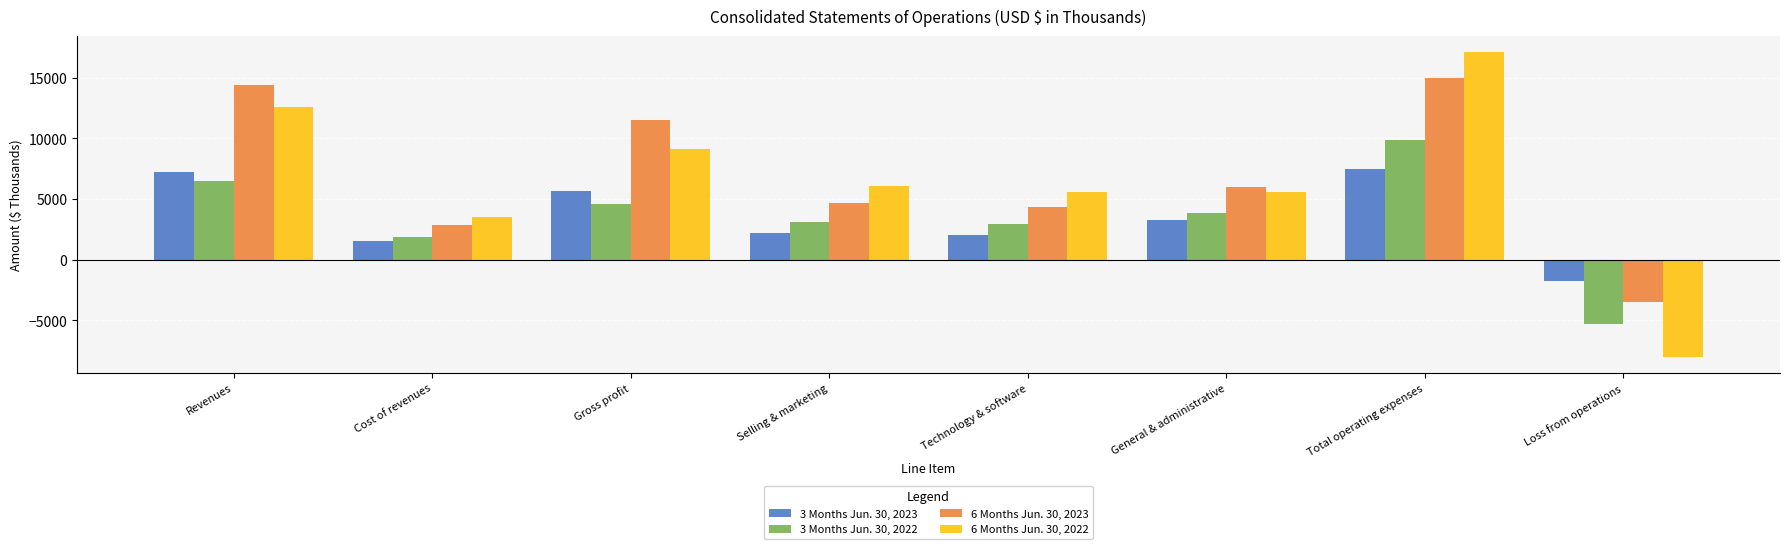

What are all the series names shown in the legend?

3 Months Jun. 30, 2023, 3 Months Jun. 30, 2022, 6 Months Jun. 30, 2023, 6 Months Jun. 30, 2022